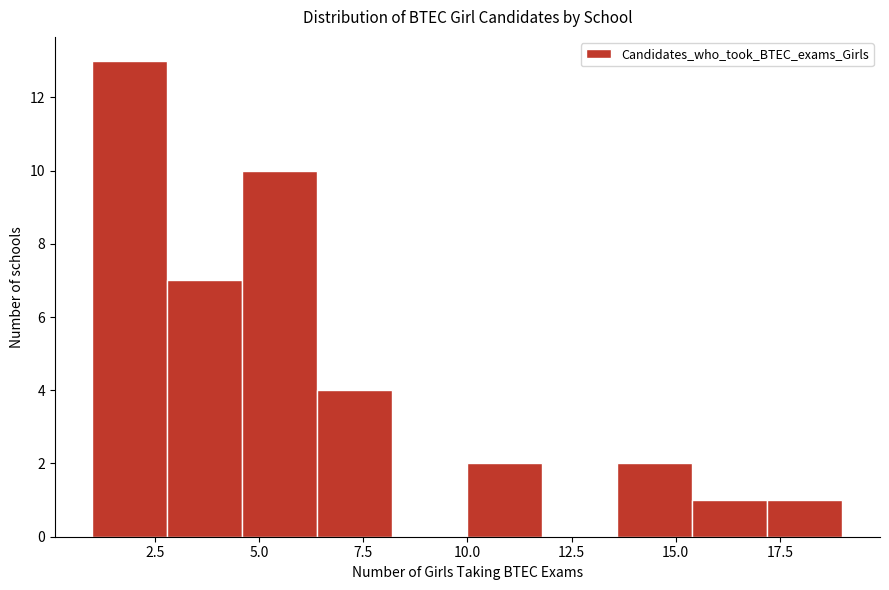

Around what value on the x-axis is the tallest bar? Give the approximate position of its centre, as read against the axis.

2.0